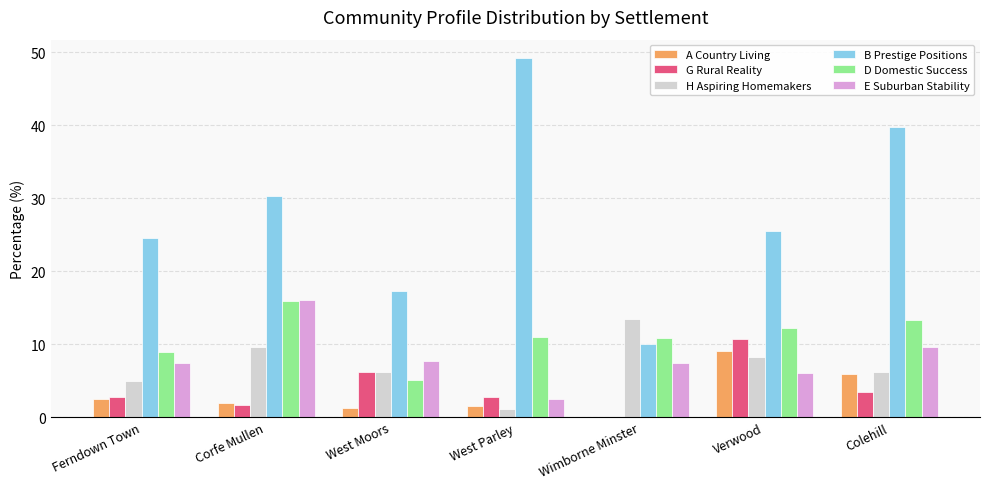

How many series are shown in this chart?

6